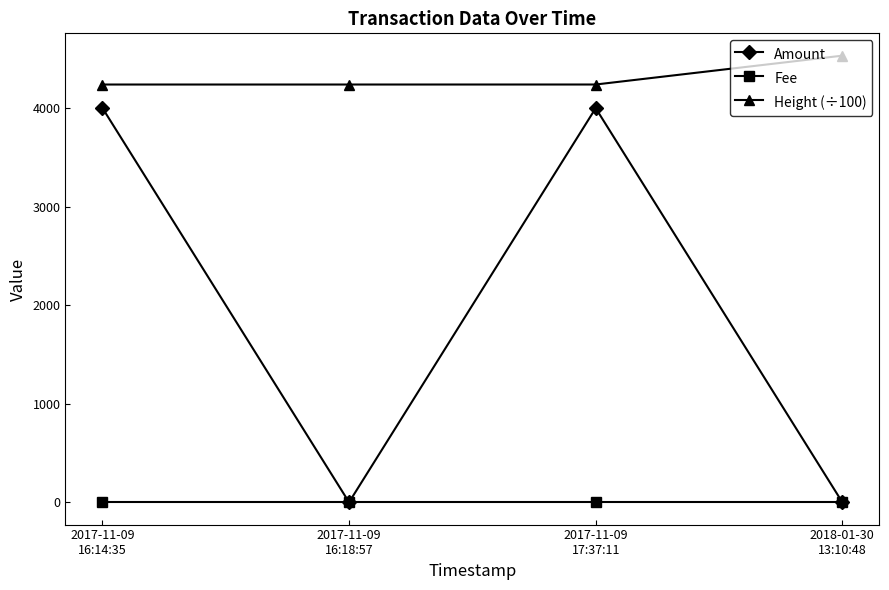

In Amount, how many points are lower than both neighbors (excluding endpoints)?

1